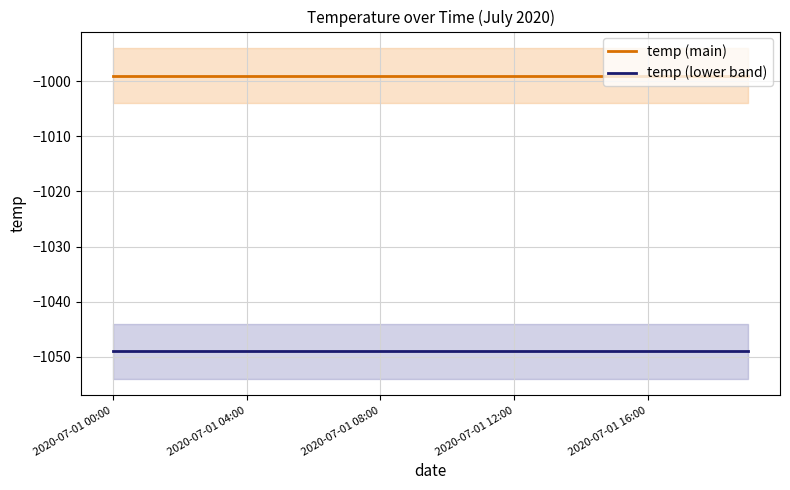

True or false: temp (main) has a value of -1778 at 13.

False